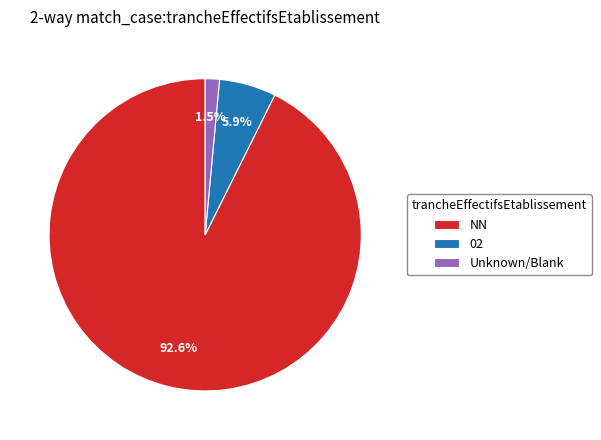

Between 02 and NN, which is larger?

NN